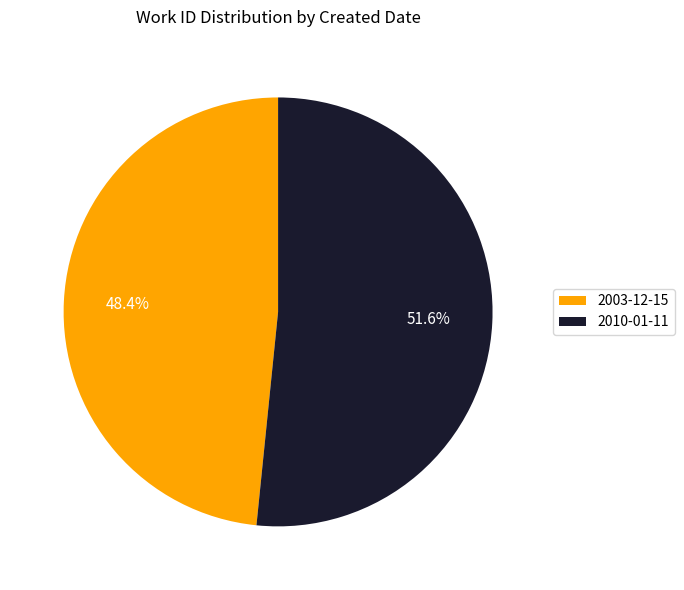

True or false: 2010-01-11 accounts for 37% of the total.

False